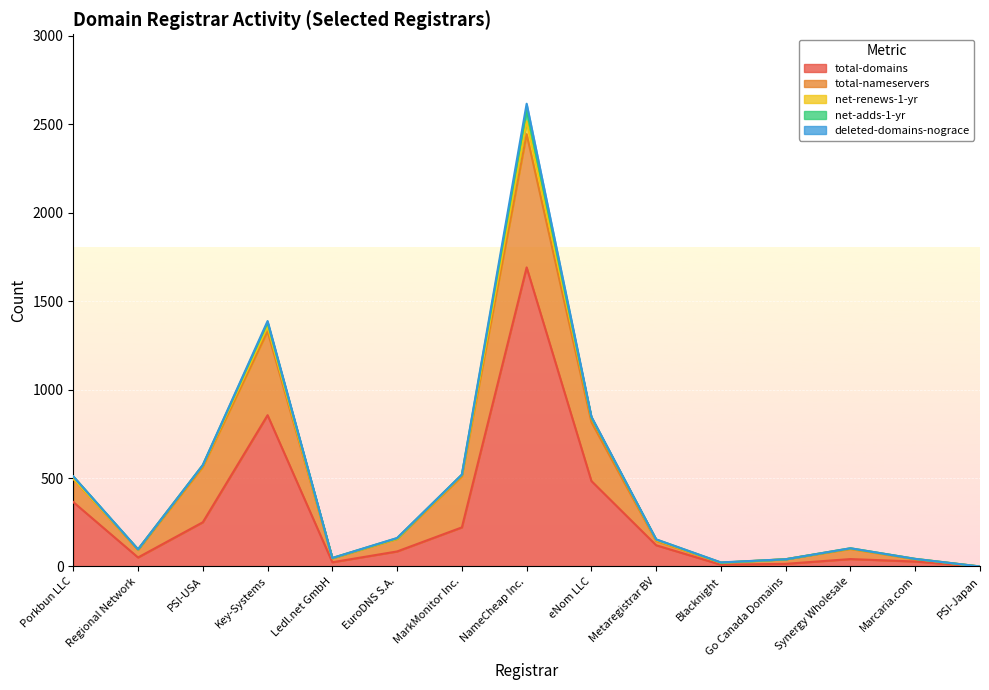

After their last crossing, which series has the higher values: total-domains or total-nameservers?

total-domains